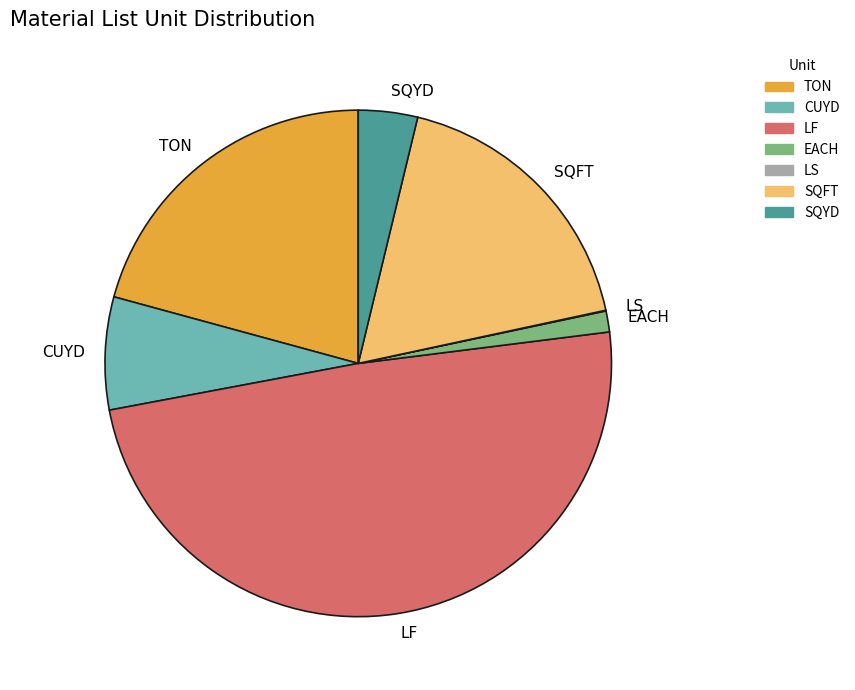

Which has a higher value, TON or LF?

LF